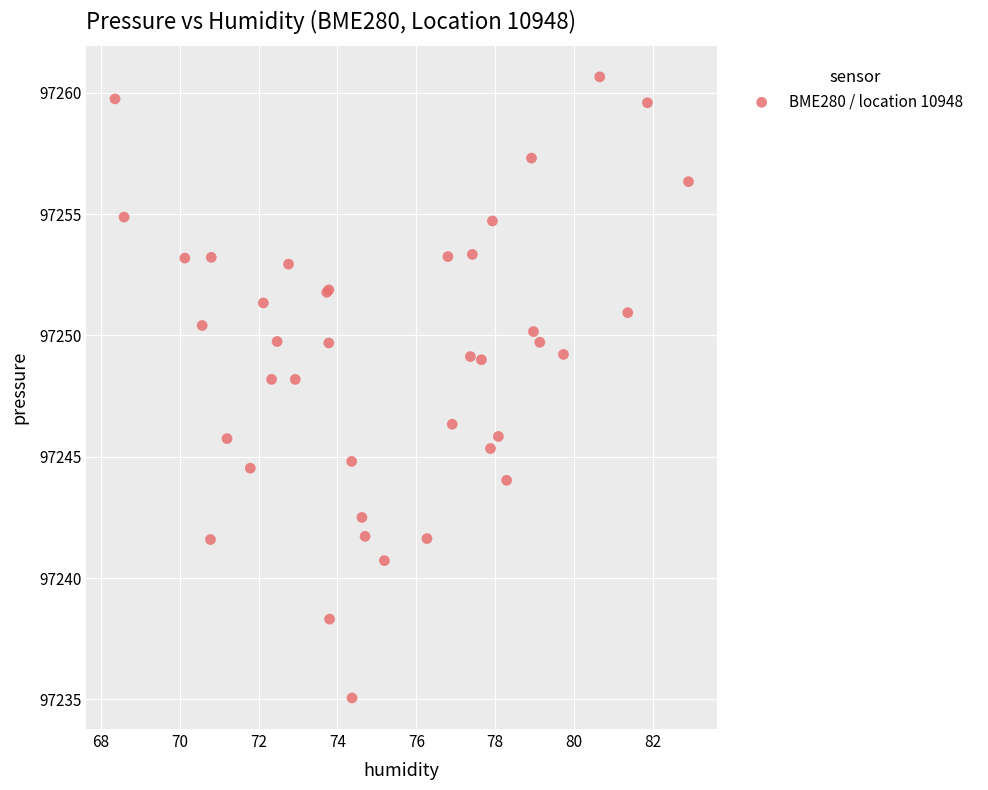

What Y value in the scatter plot is closest to 97247?

97246.3